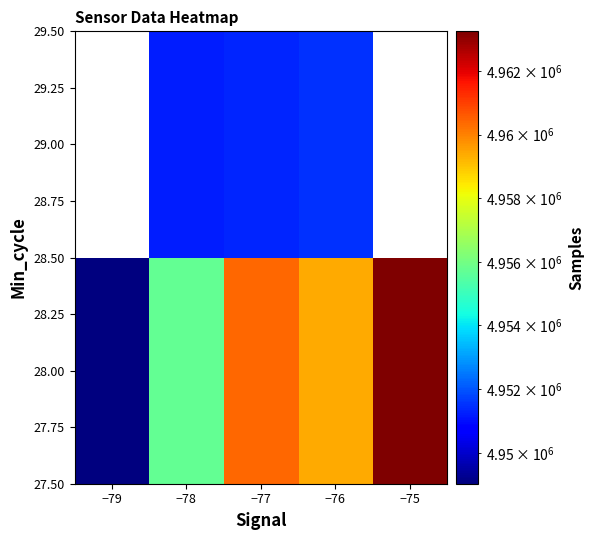

What is the minimum value shown in the chart?

4949029.0